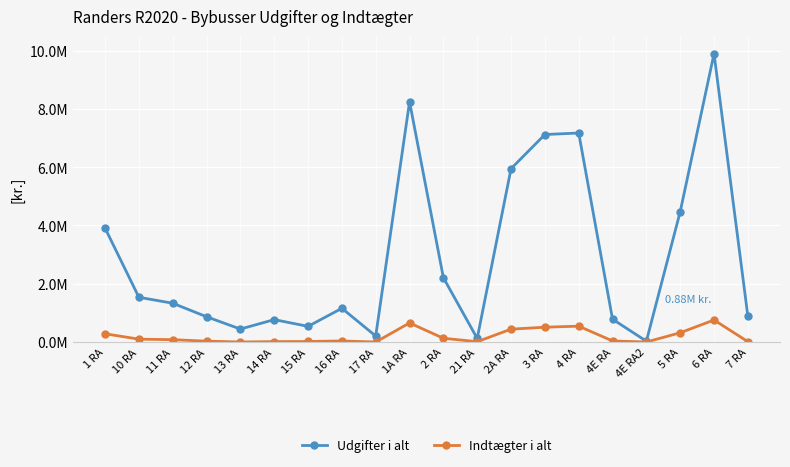

Which series has the widest spread of values?

Udgifter i alt